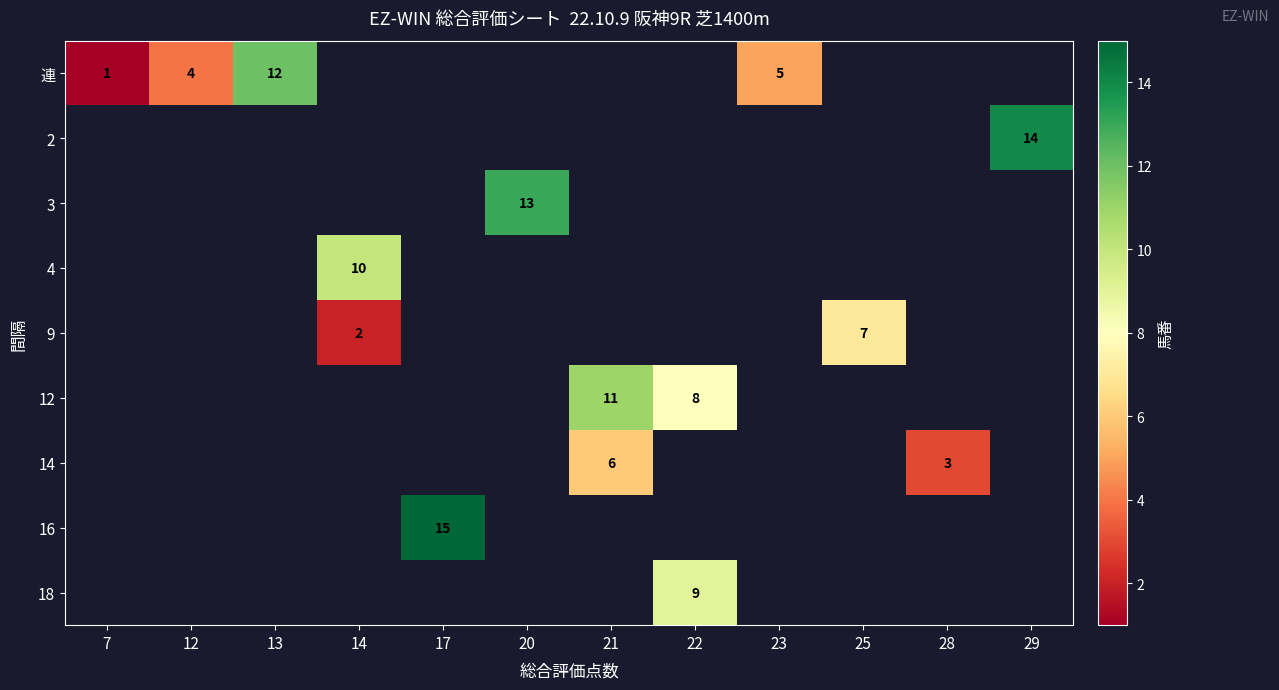

How many distinct data groups are displayed?

9